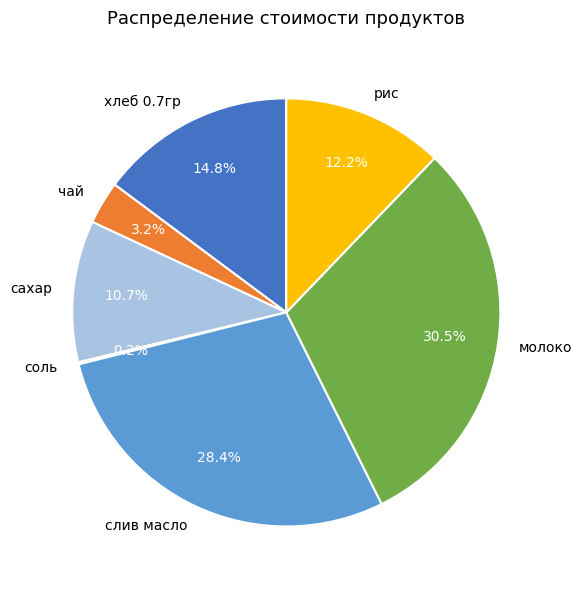

To the nearest percent, what percentage of the pie is чай?

3%